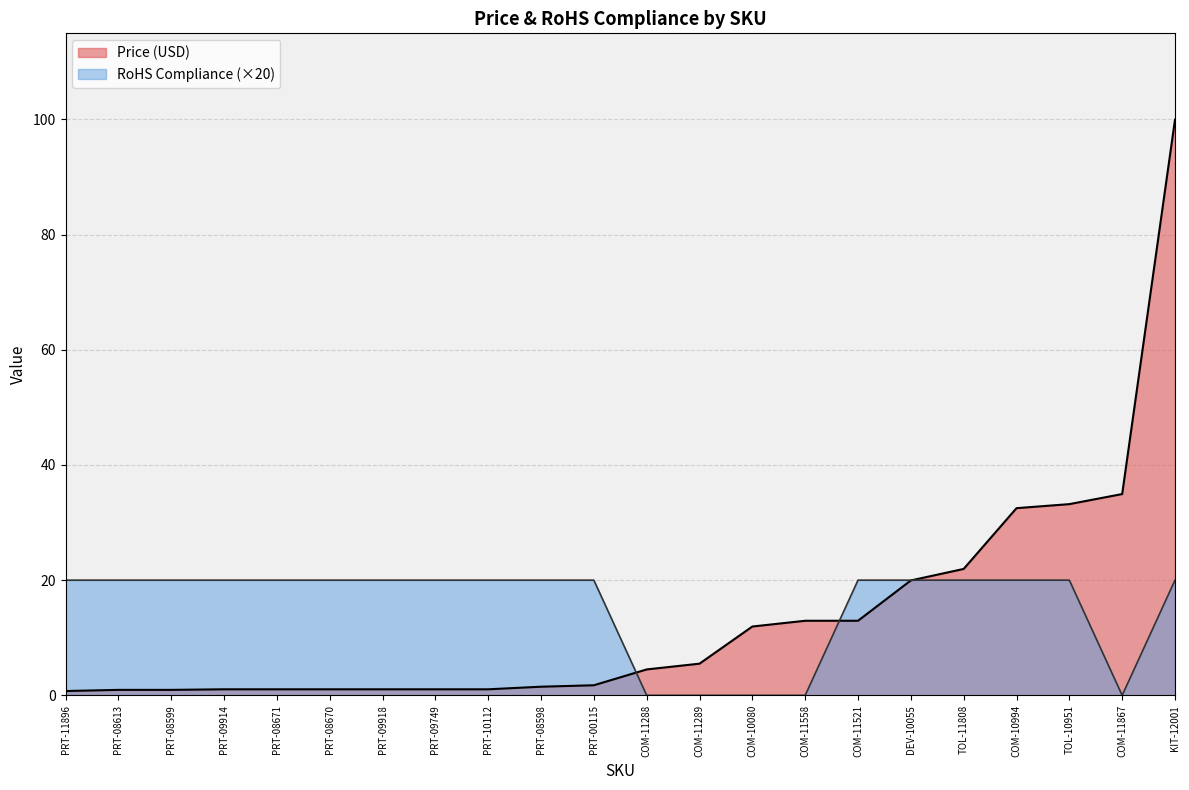

How many lines are shown in the chart?

2